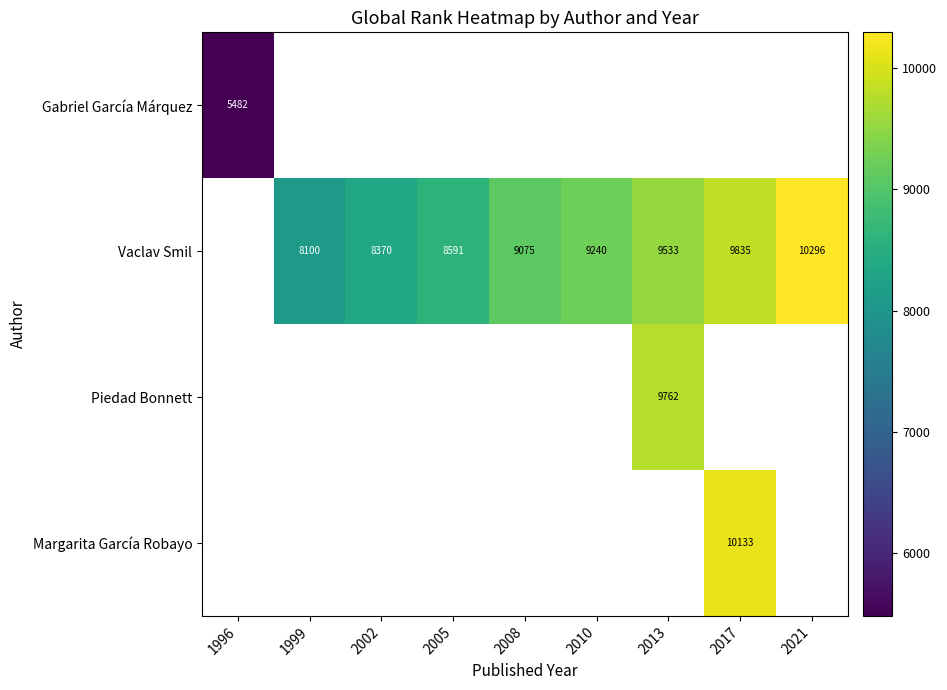

Which label corresponds to the smallest value in the chart?

1996